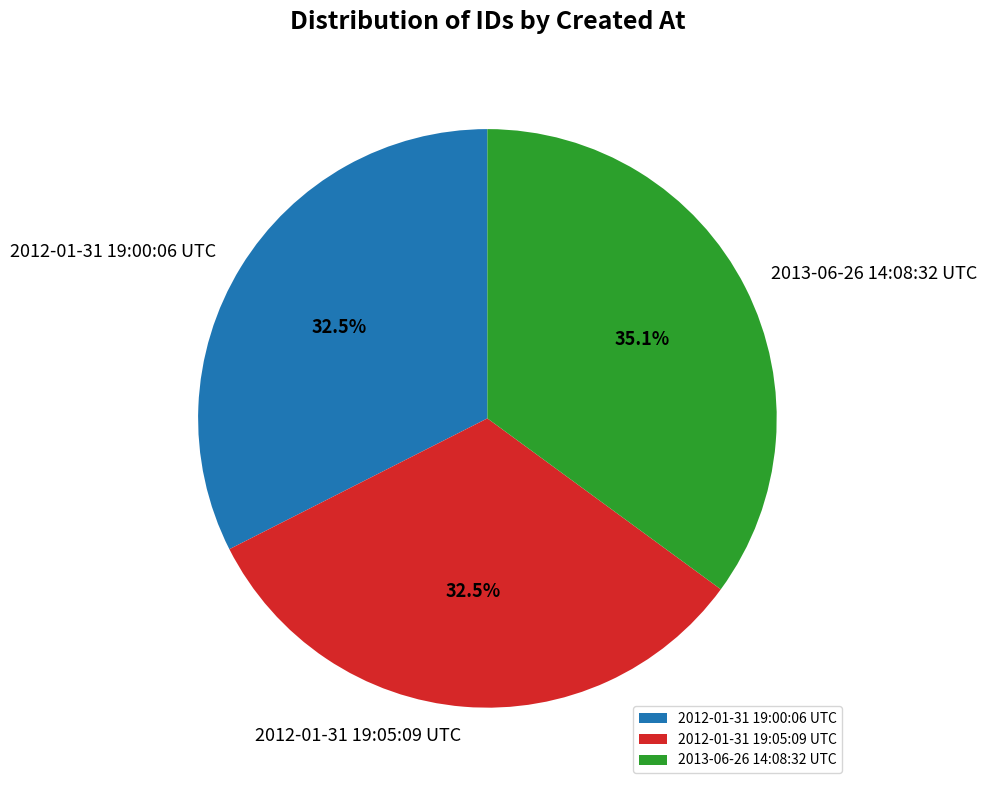

Do 2012-01-31 19:05:09 UTC and 2013-06-26 14:08:32 UTC together represent more than half of the pie?

Yes